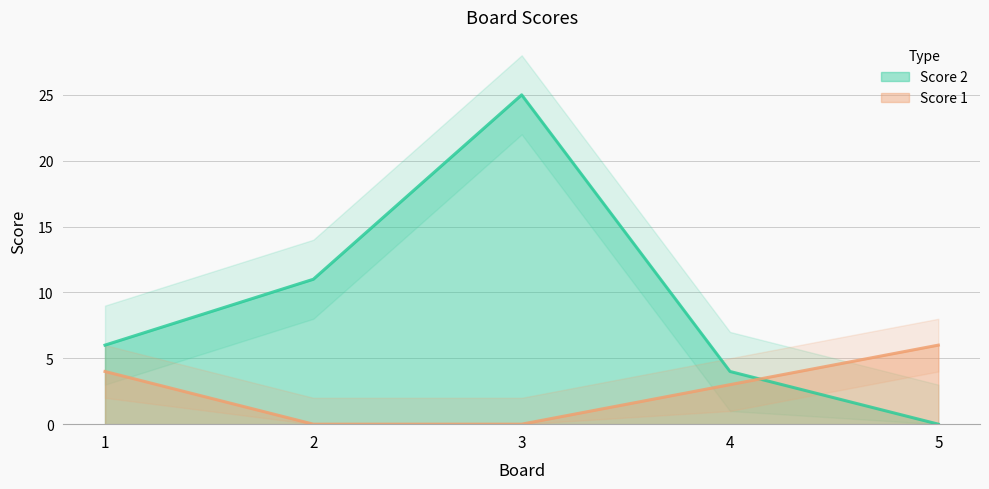

Does the chart have visible grid lines?

Yes